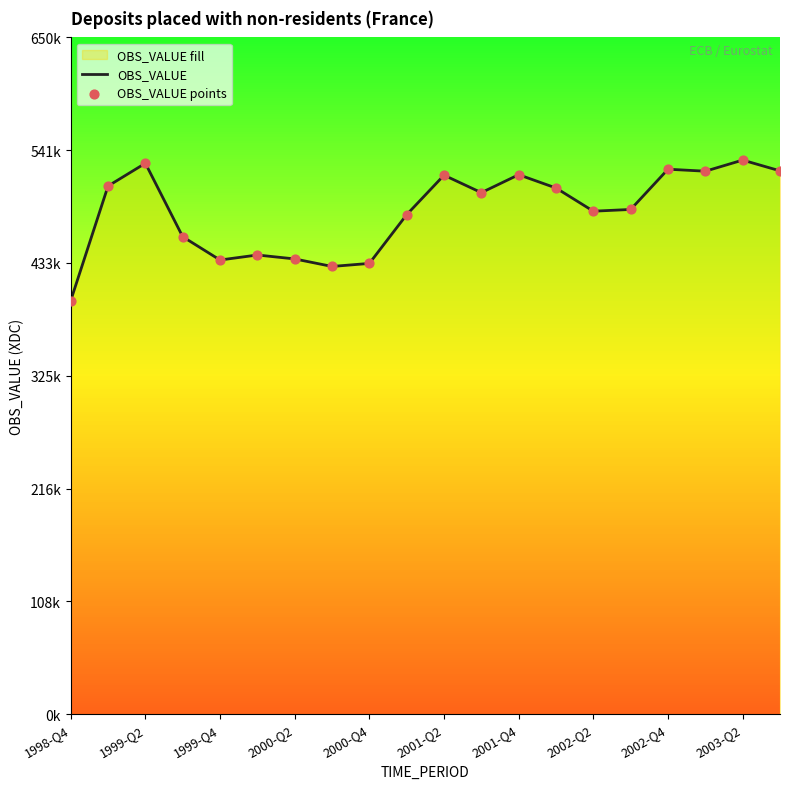

Which series contains the lowest Y value?

OBS_VALUE